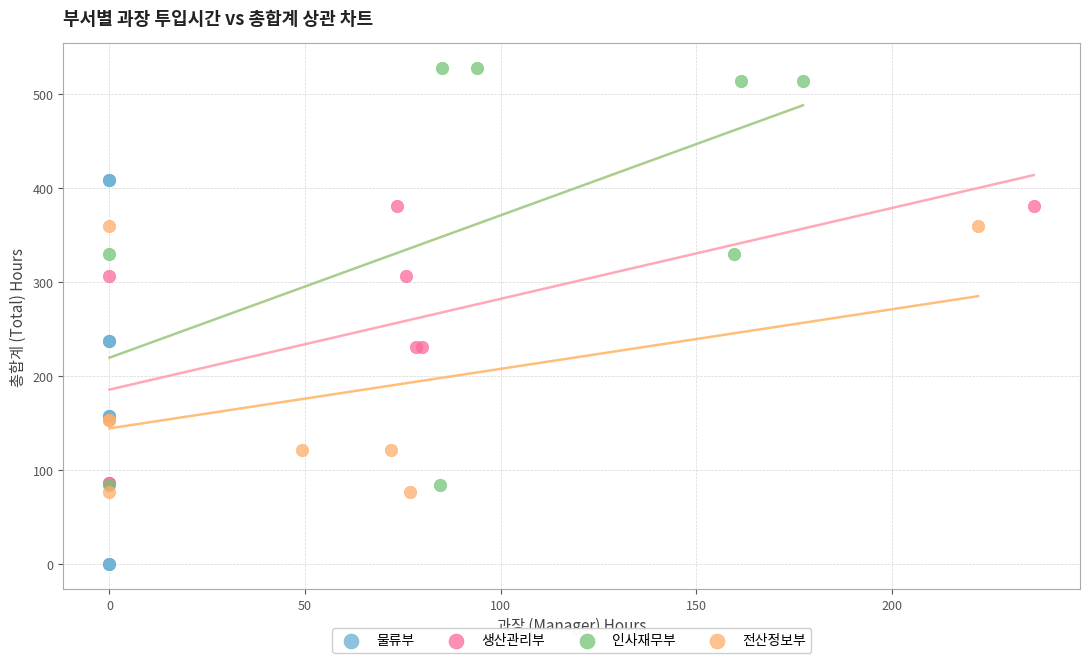

Which series contains the lowest Y value?

물류부